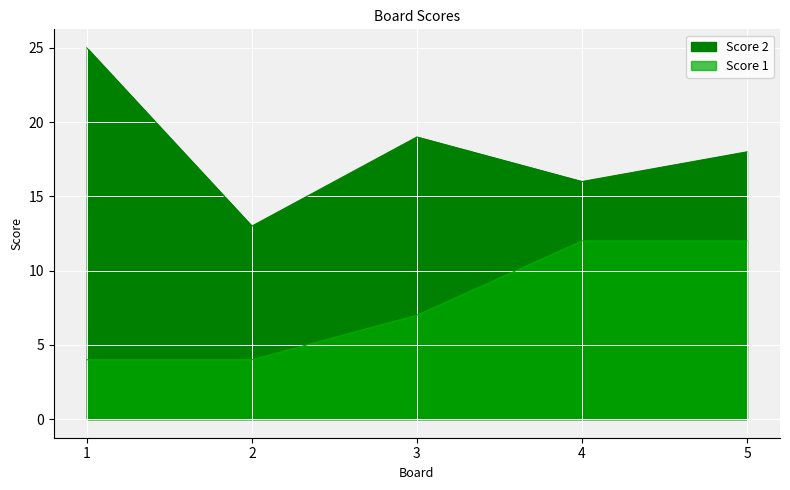

True or false: Score 2 and Score 1 cross at least once.

False